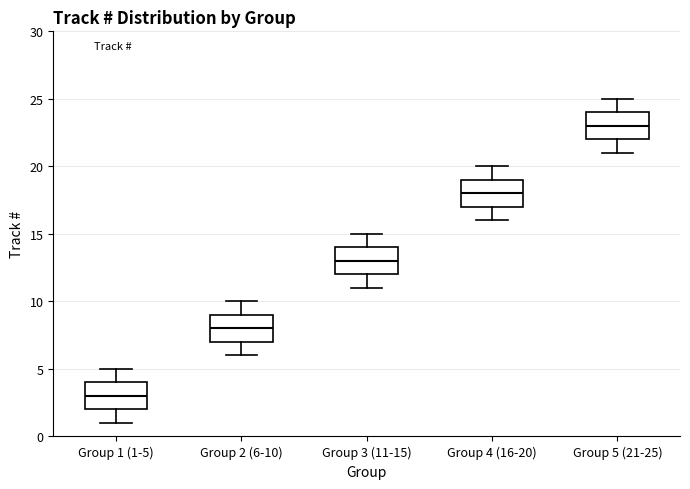

Which box has the highest median line?

Group 5 (21-25)